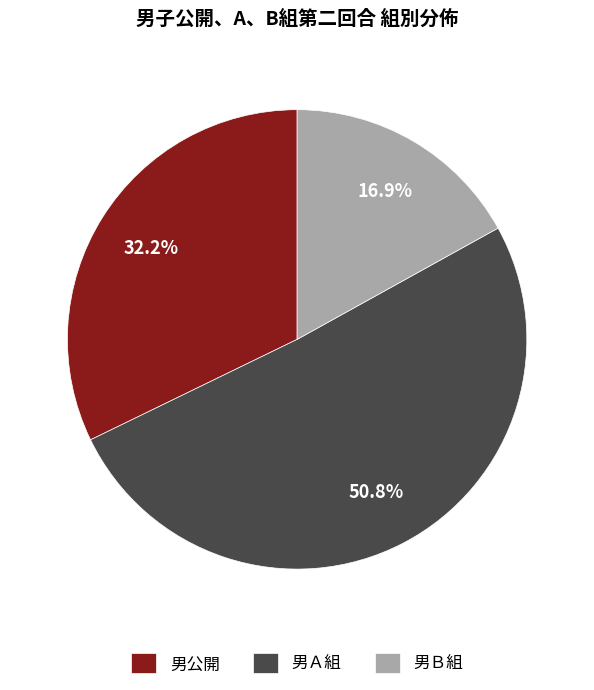

Is it true that 男Ｂ組 is 44% of the pie?

False